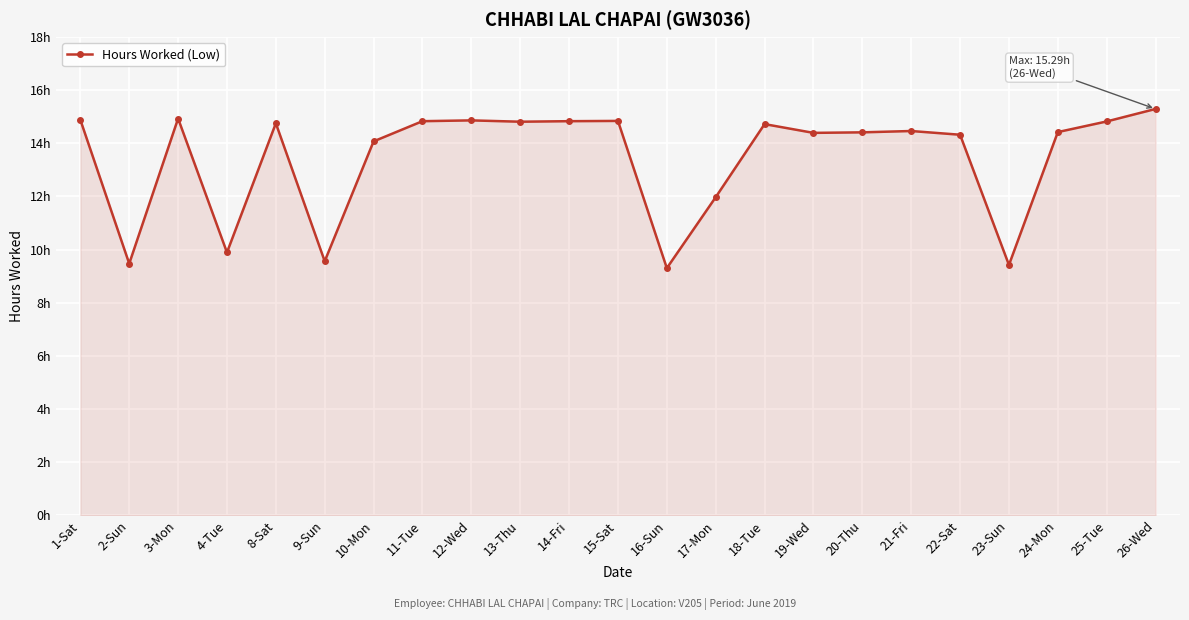

Is this an area chart (filled region under the line)?

Yes